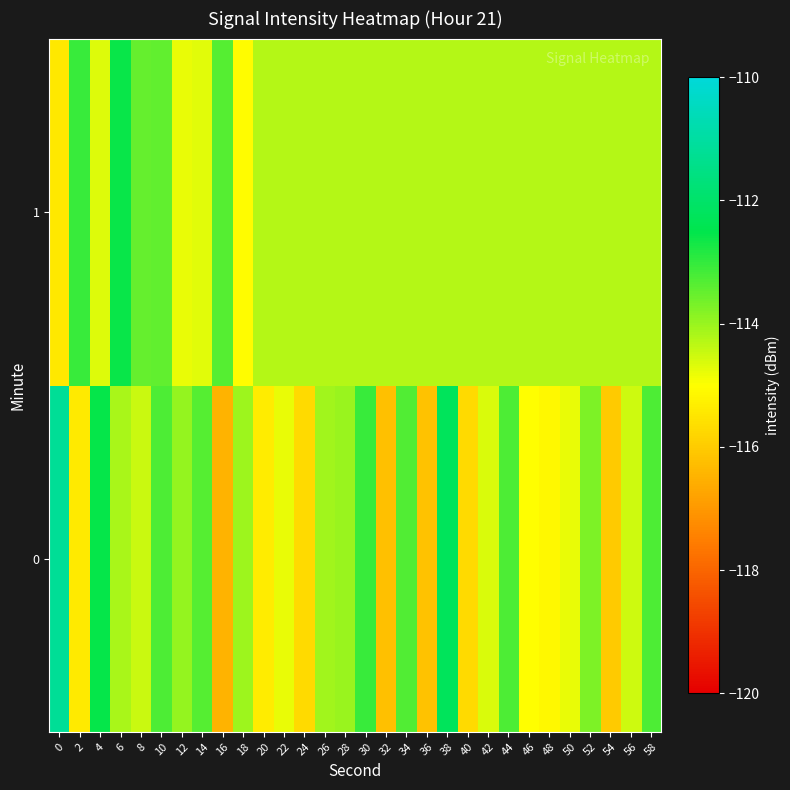

What is the spread (max minus min) of values at 26?

0.2